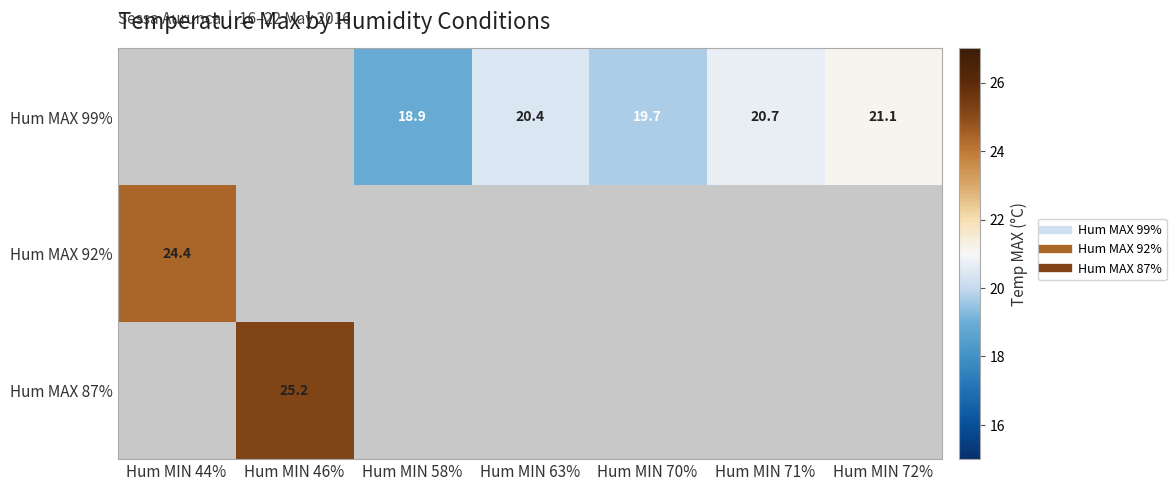

True or false: Hum MAX 99% has a value of 20.4 at Hum MIN 63%.

True